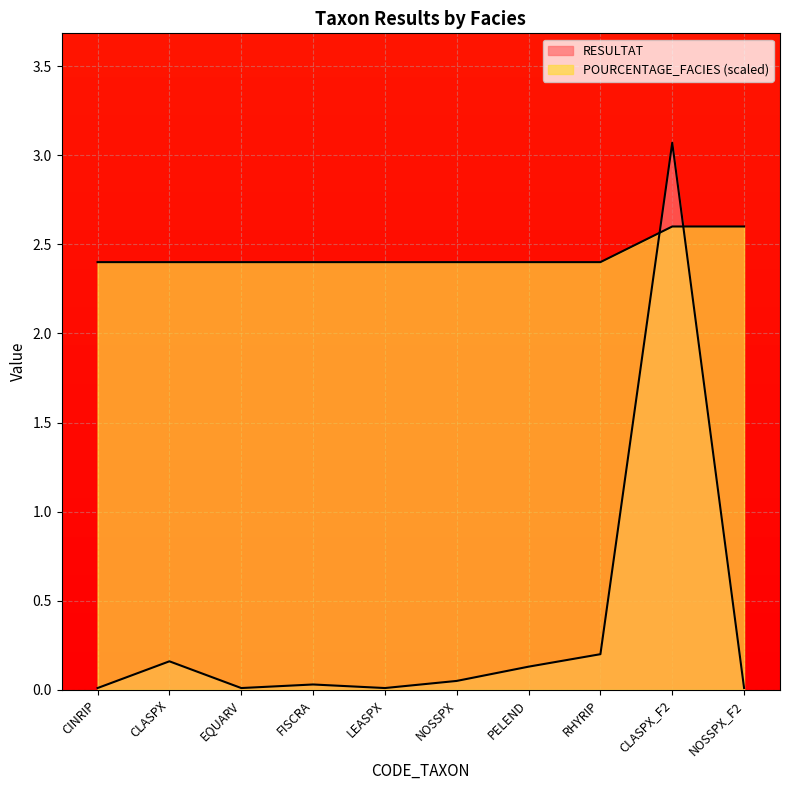

What is the value of the POURCENTAGE_FACIES point at the 4th from the left?

2.4